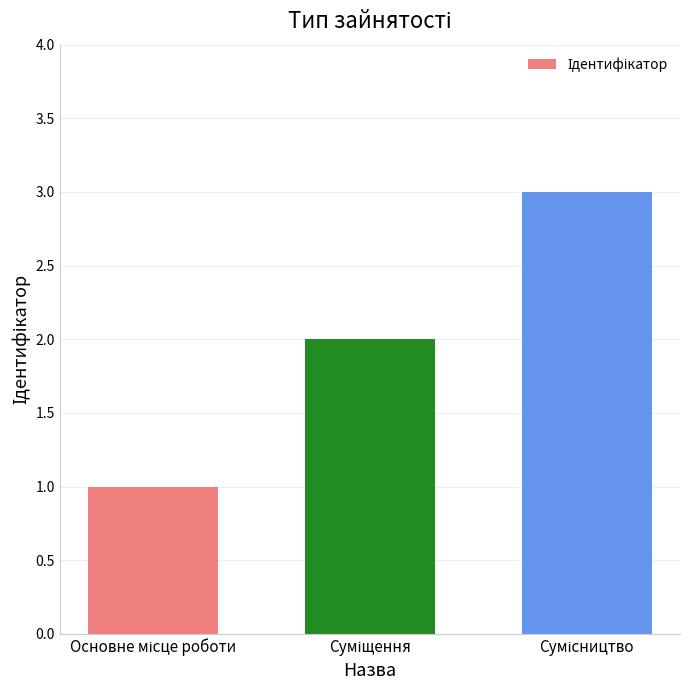

How many data points are less than 2?

1